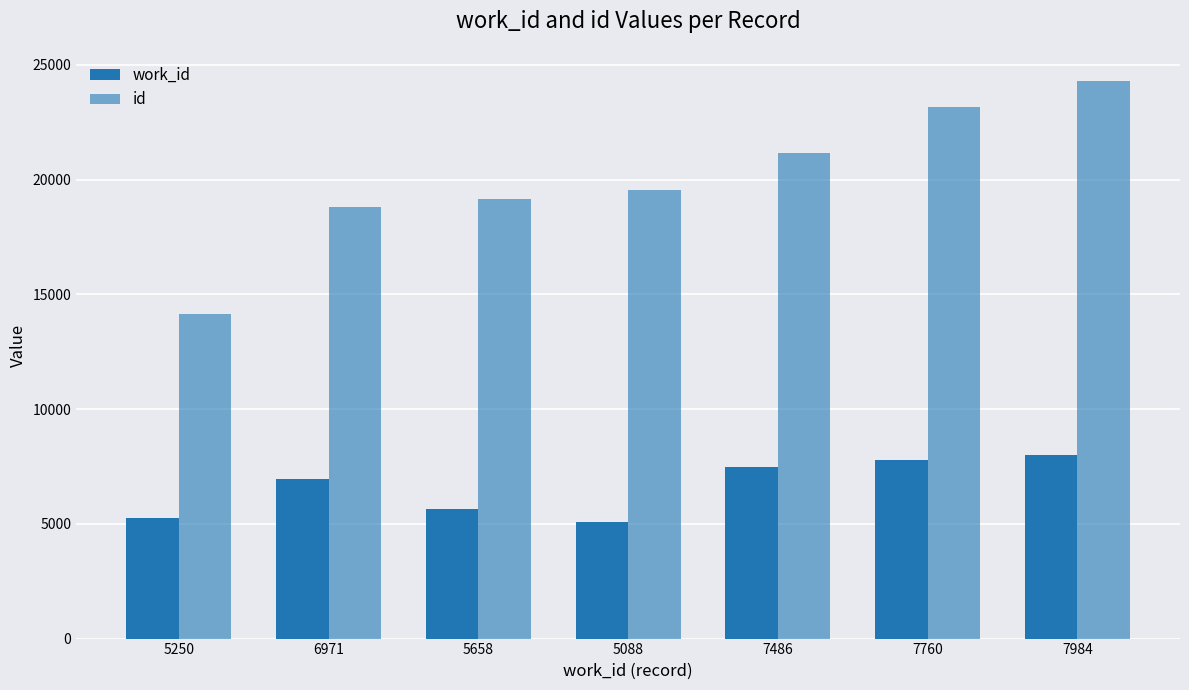

How many bars are there in total?

14